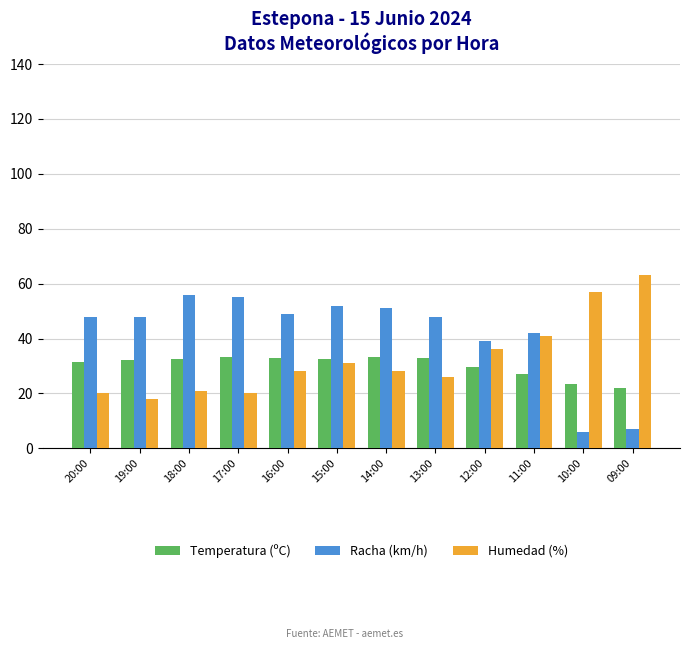

What is the value of the Racha (km/h) bar at the 8th from the left?

48.0